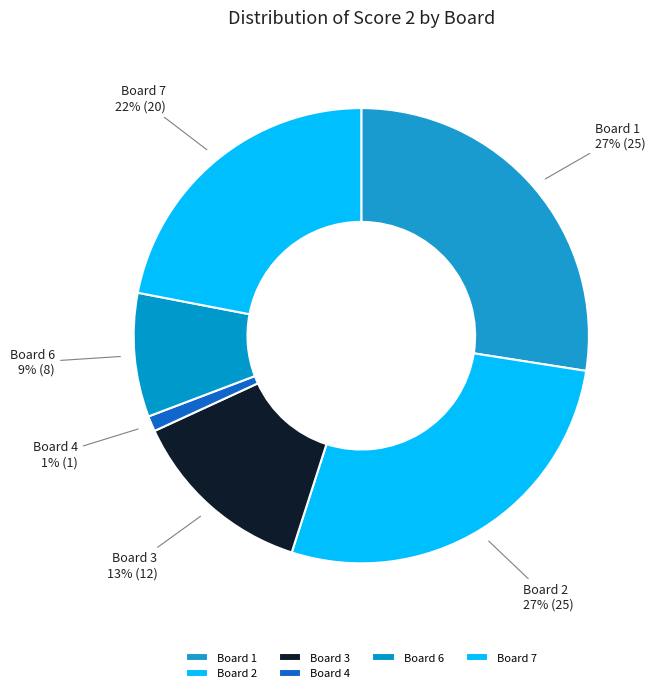

Between Board 1 and Board 7, which is larger?

Board 1